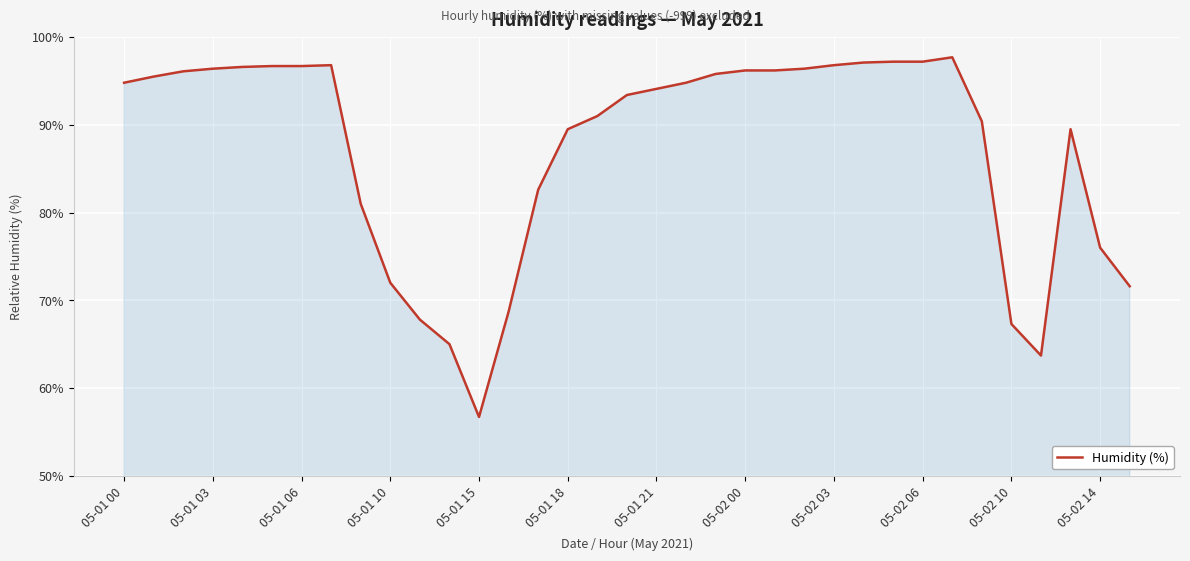

What is the difference between the maximum and minimum values?

41.0